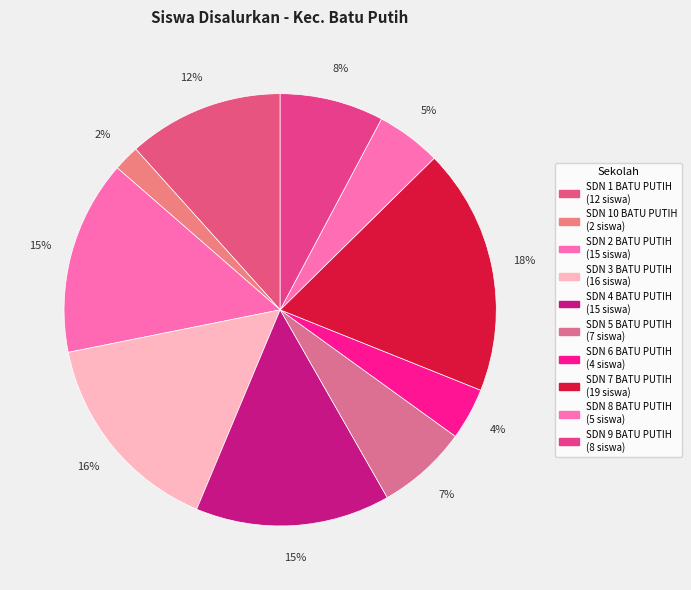

Which slice is the smallest?

SDN 10 BATU PUTIH